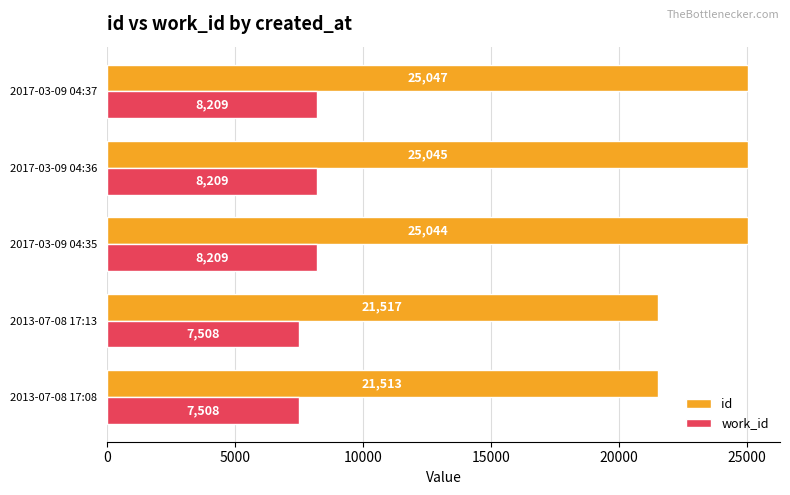

Which category has the lowest value in the id series?

2013-07-08 17:08